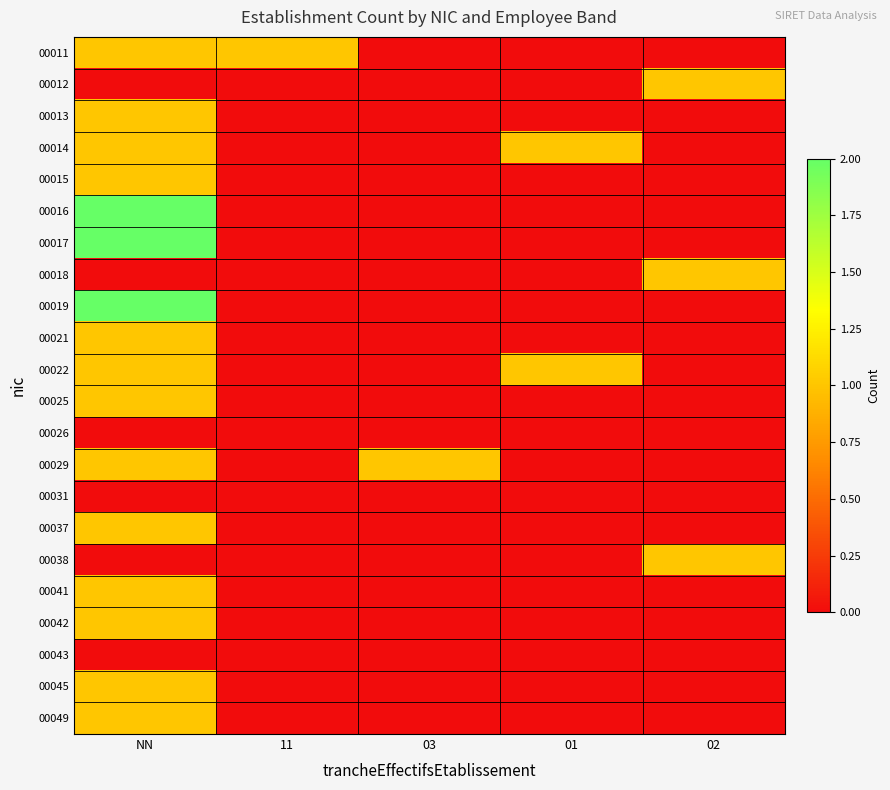

At how many categories does at least one series exceed 1?

1